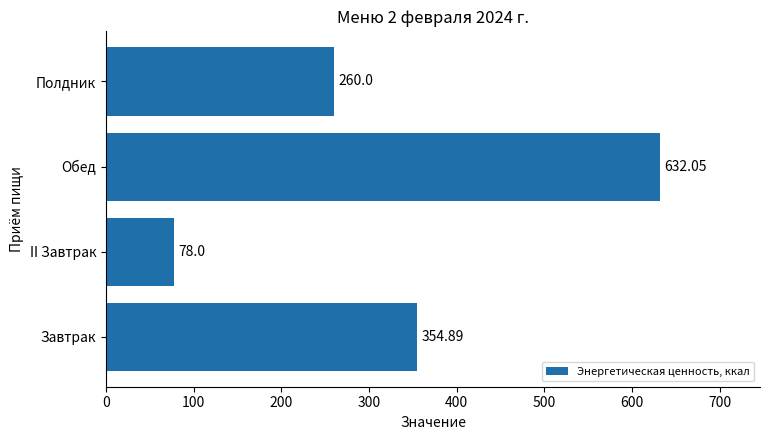

Approximately how many times larger is the value at Обед compared to Полдник?

2.4